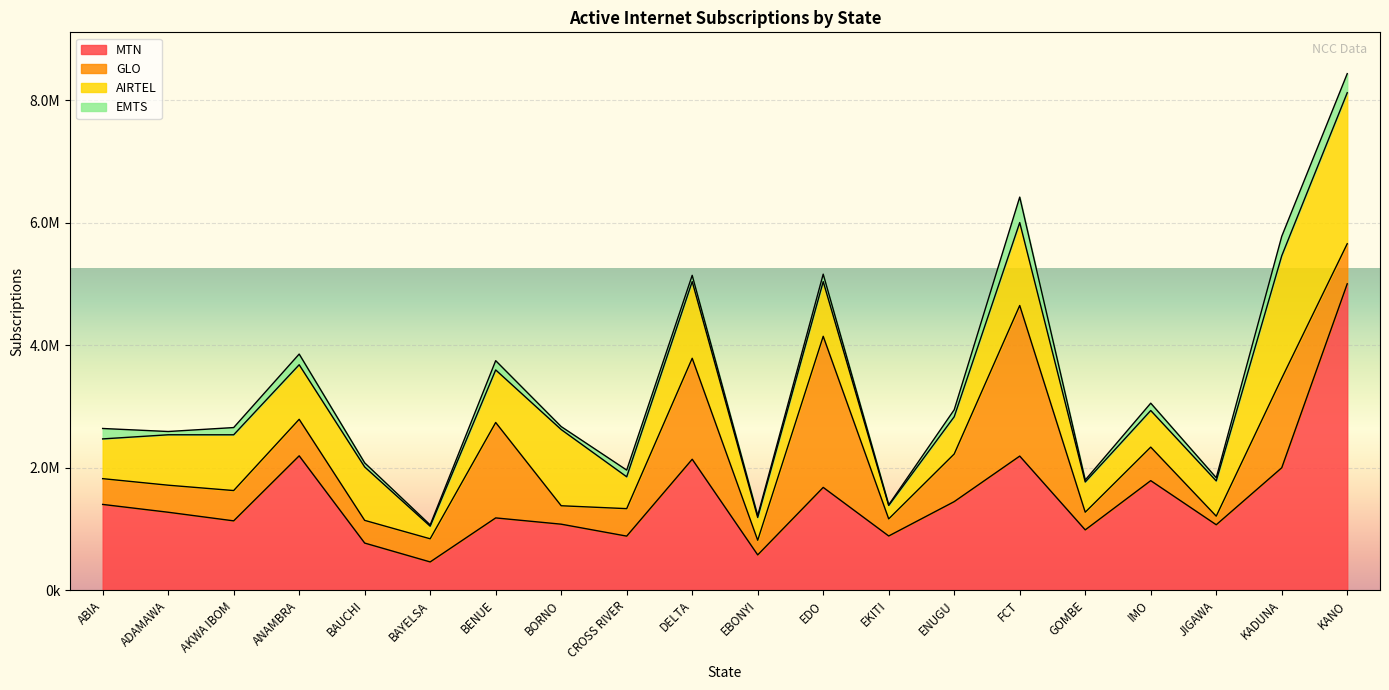

Which series has the largest total across all categories?

MTN